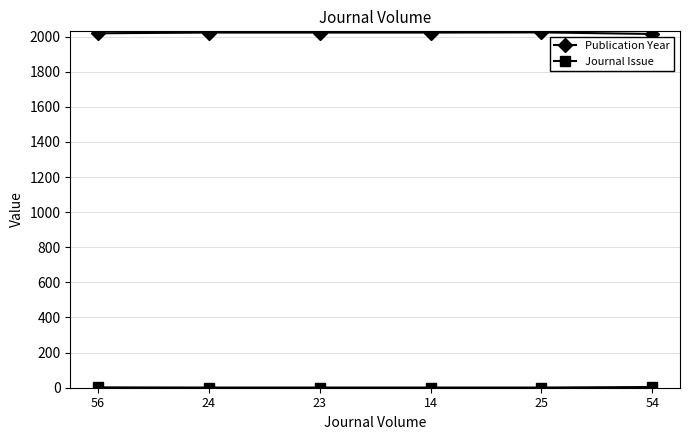

Which series has the largest total across all categories?

Publication Year